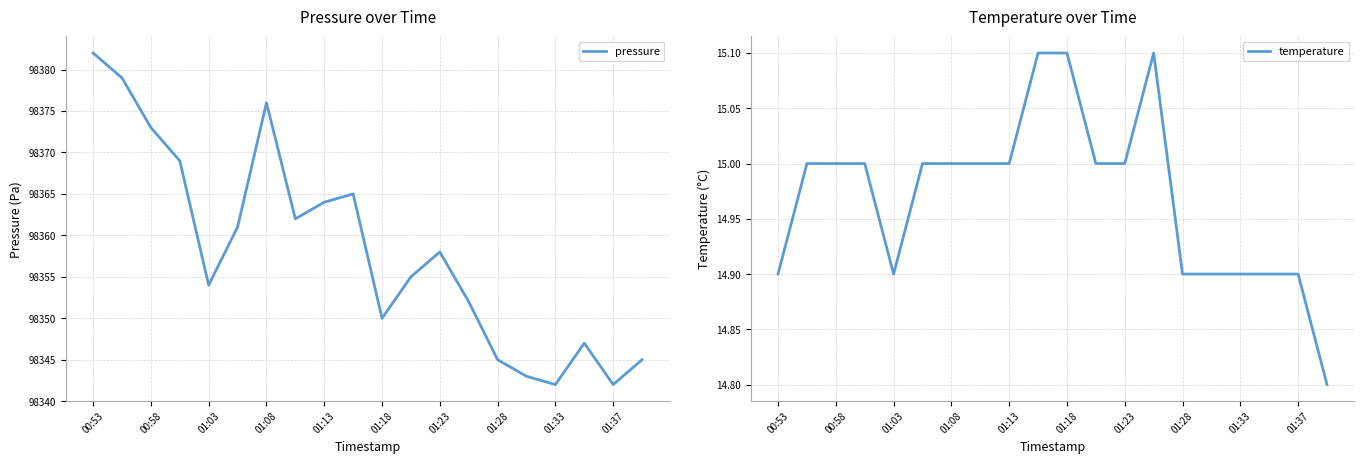

At which category does pressure reach its first local valley?

01:03